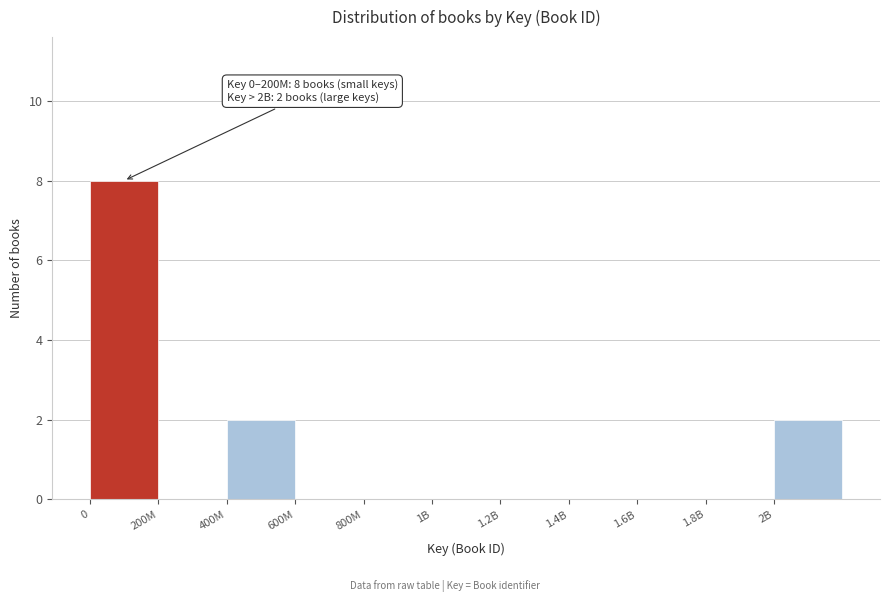

Reading right to left, transcribe all the data shown in this chart.

2B=2	1.8B=0	1.6B=0	1.4B=0	1.2B=0	1B=0	800M=0	600M=0	400M=2	200M=0	0=8